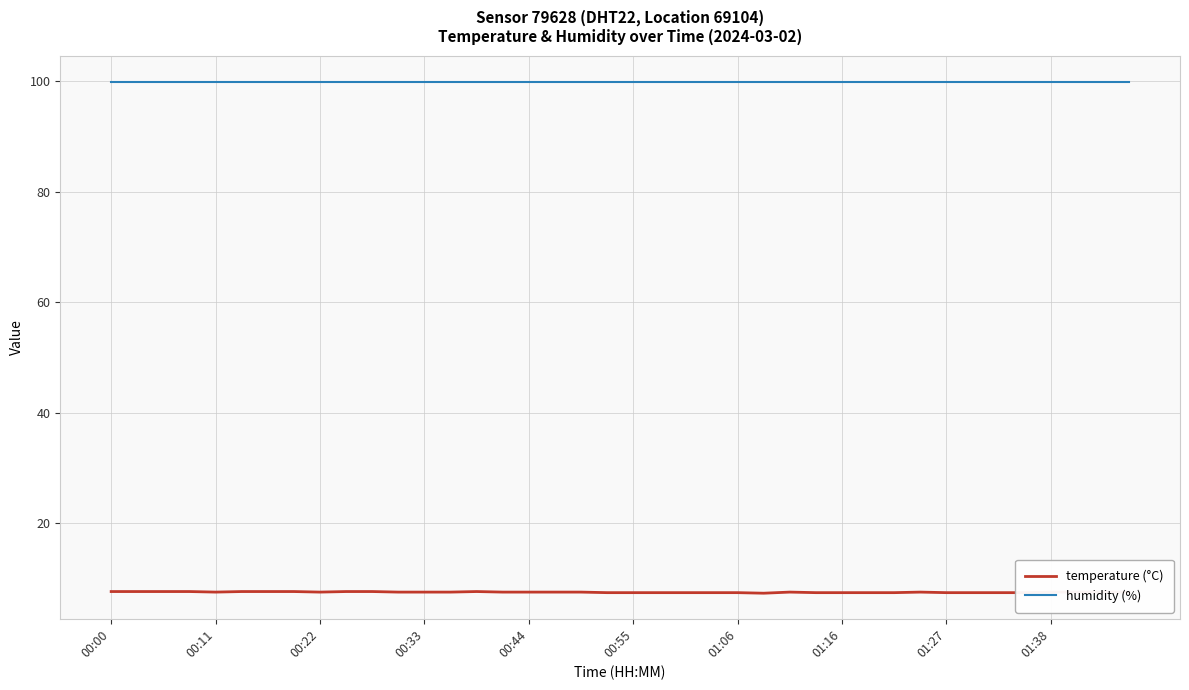

Which series has the largest total across all categories?

humidity (%)